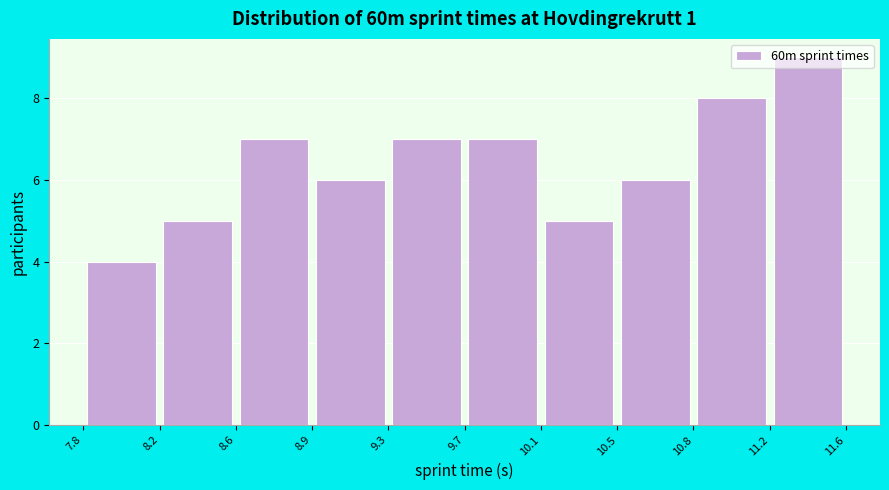

What is the height of the bar covering 9.7 to 10.1 on the x-axis? The values are not printed on the chart, so give them approximately, as read against the axis.

7